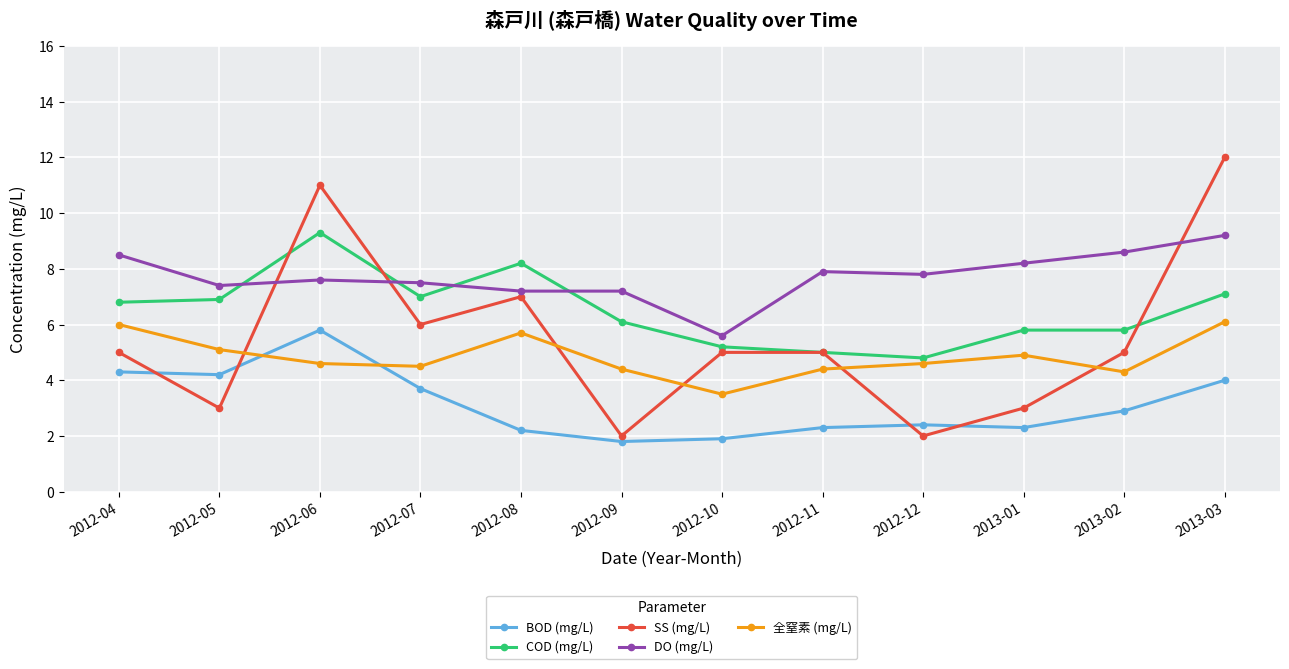

How many values in the COD (mg/L) series exceed 6?

7